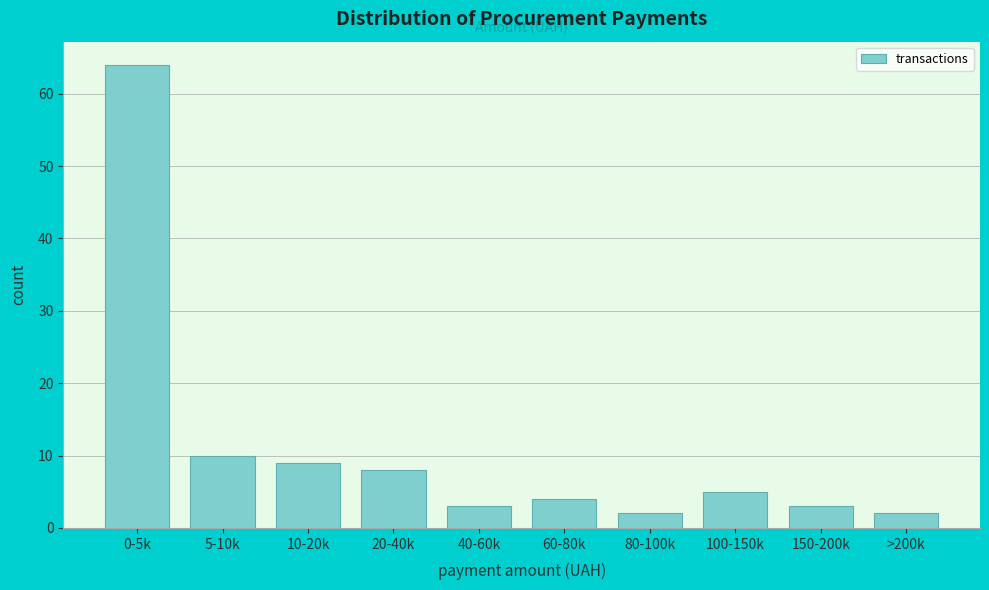

Reading right to left, transcribe all the data shown in this chart.

2	3	5	2	4	3	8	9	10	64